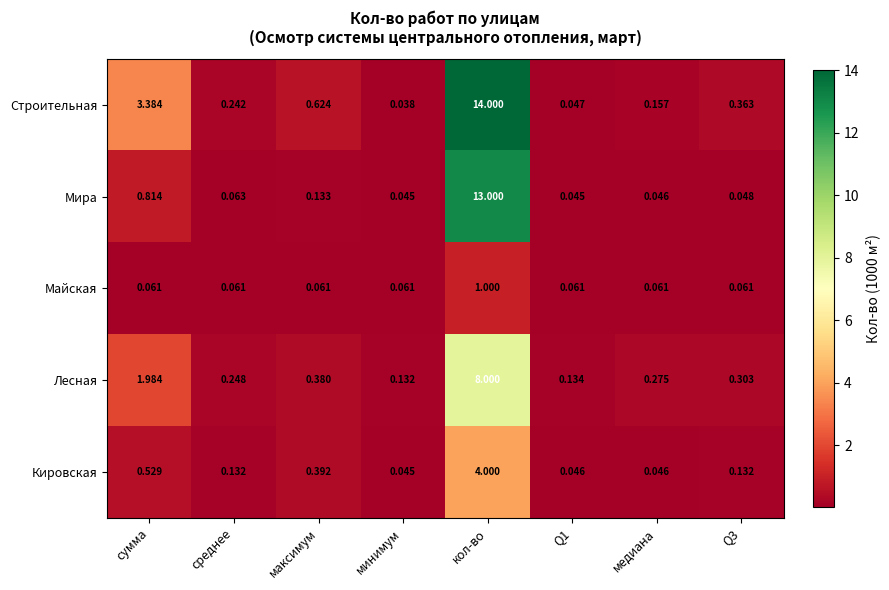

At how many categories does at least one series exceed 5?

1